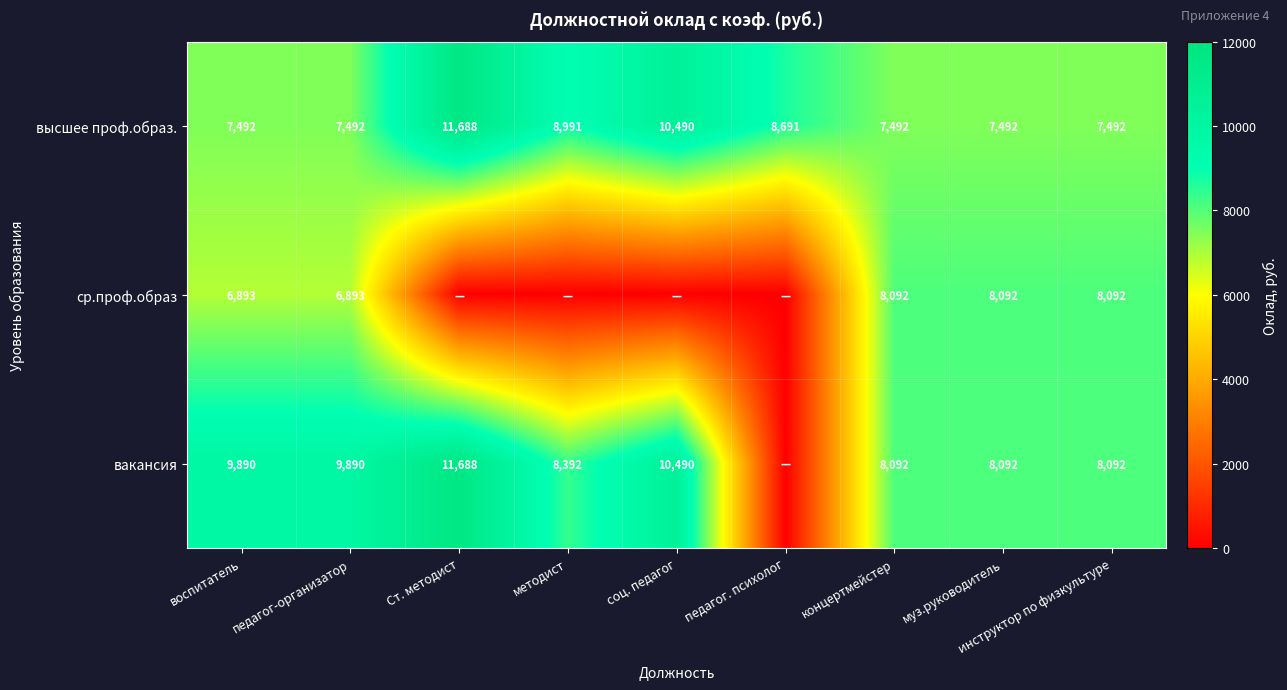

What is the difference between the maximum and minimum values in the высшее проф.образ. series?

4196